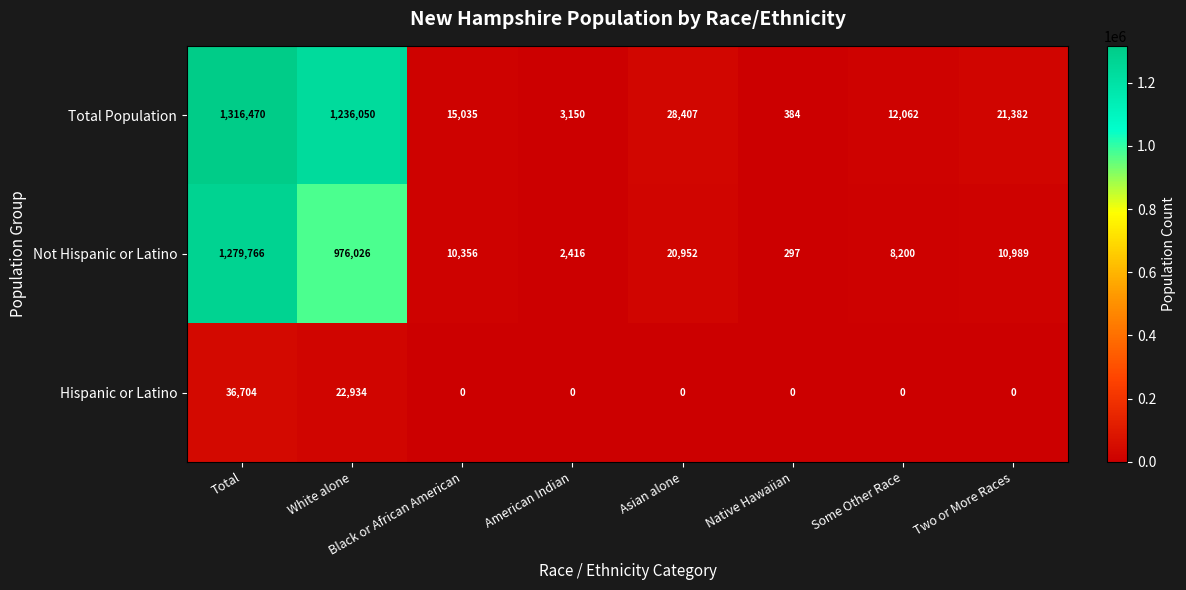

The Not Hispanic or Latino series shows 976026 at White alone. True or false?

True